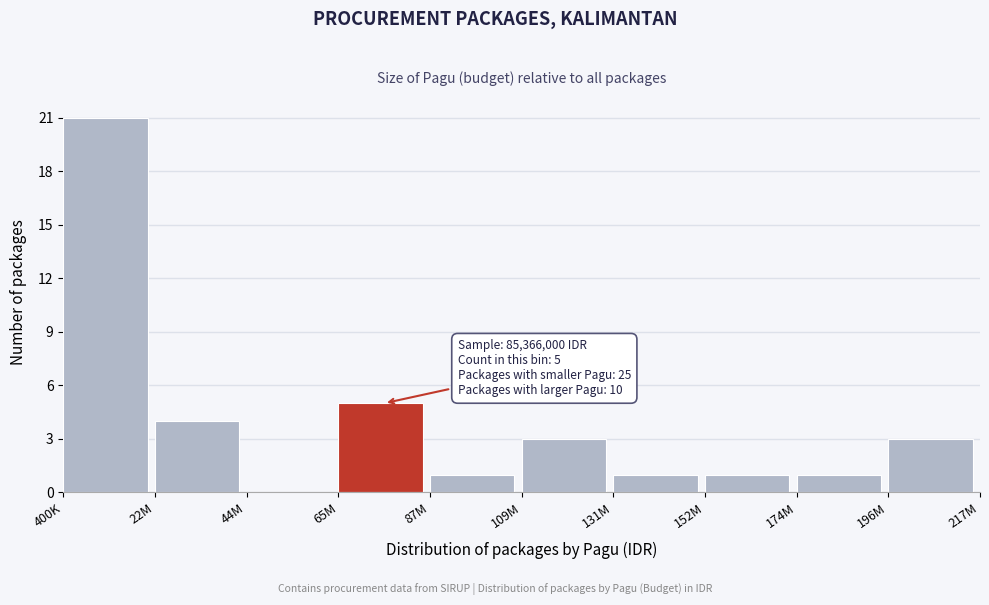

Reading left to right, what are all the values shown in this chart?

400K=21	22M=4	44M=0	65M=5	87M=1	109M=3	131M=1	152M=1	174M=1	196M=3